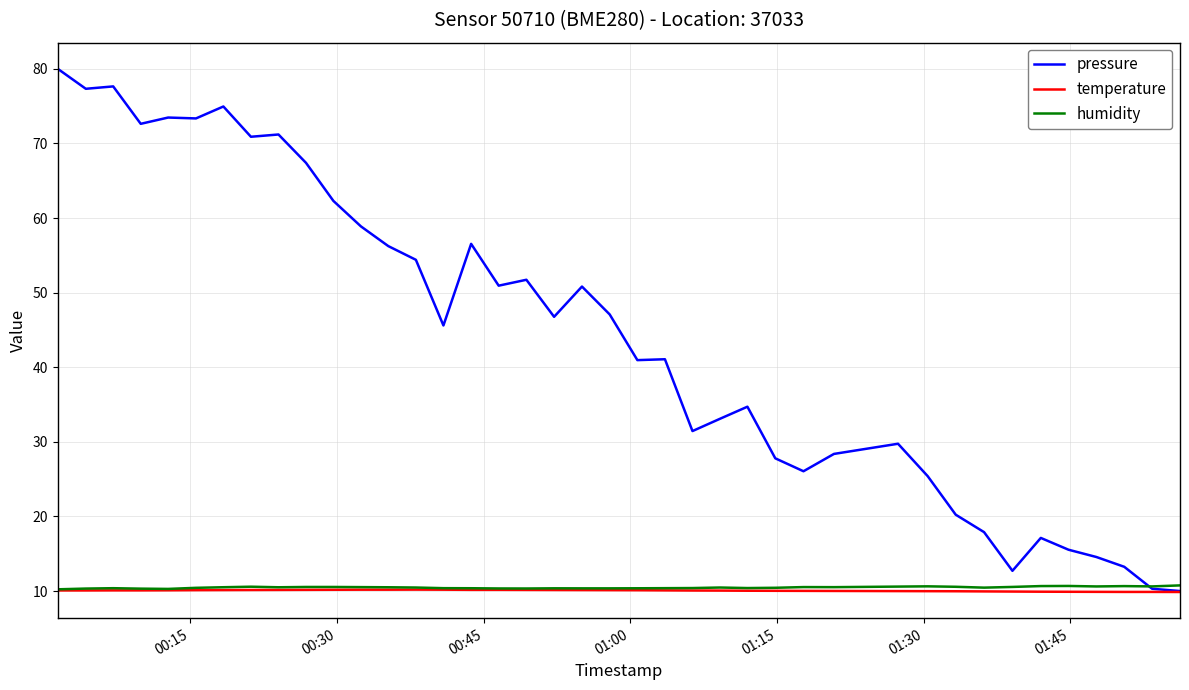

What is the maximum value for temperature?

10.2